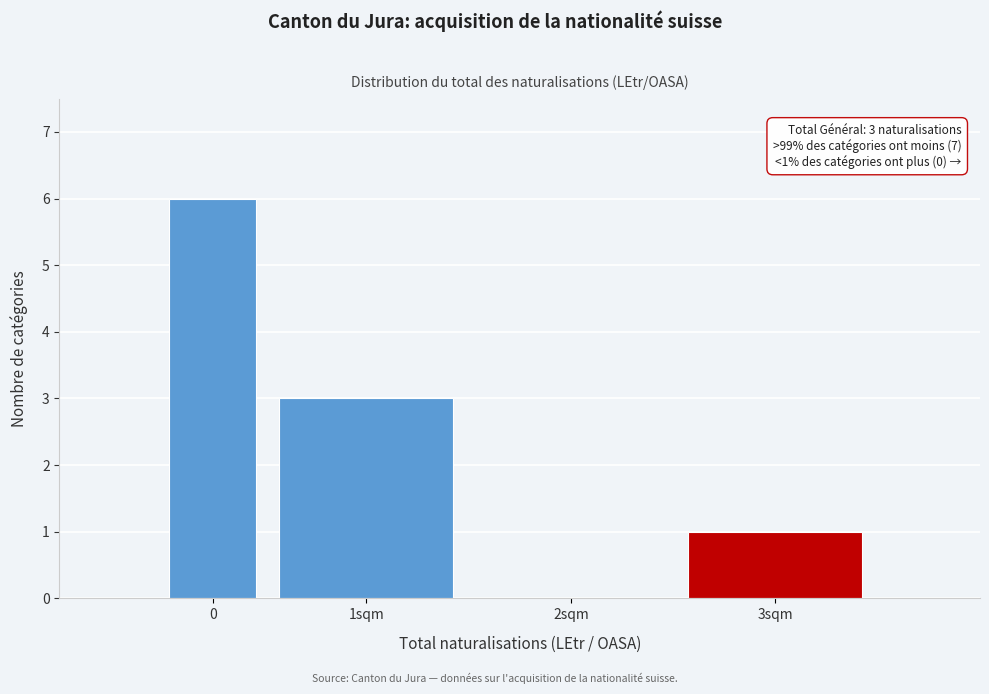

Reading left to right, list all the values displayed in this chart.

0=6	1sqm=3	2sqm=0	3sqm=1